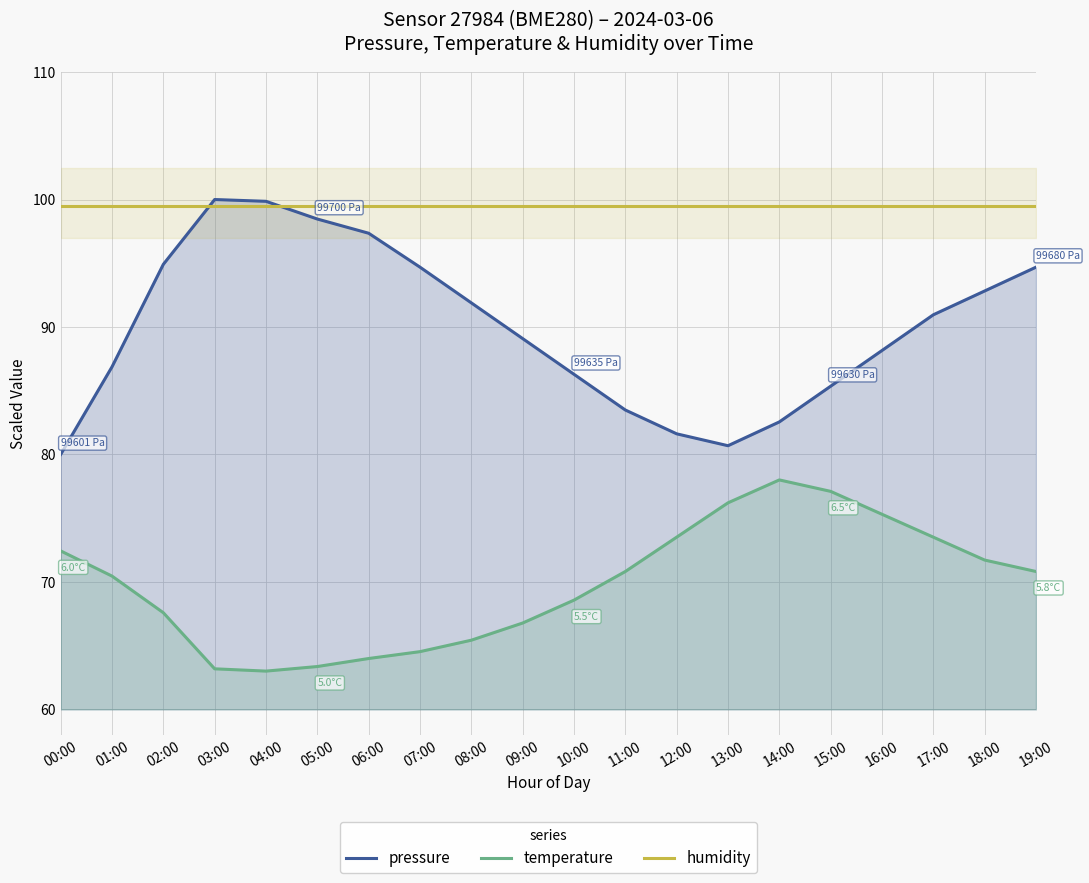

Where is pressure nearest to the value 90?

09:00